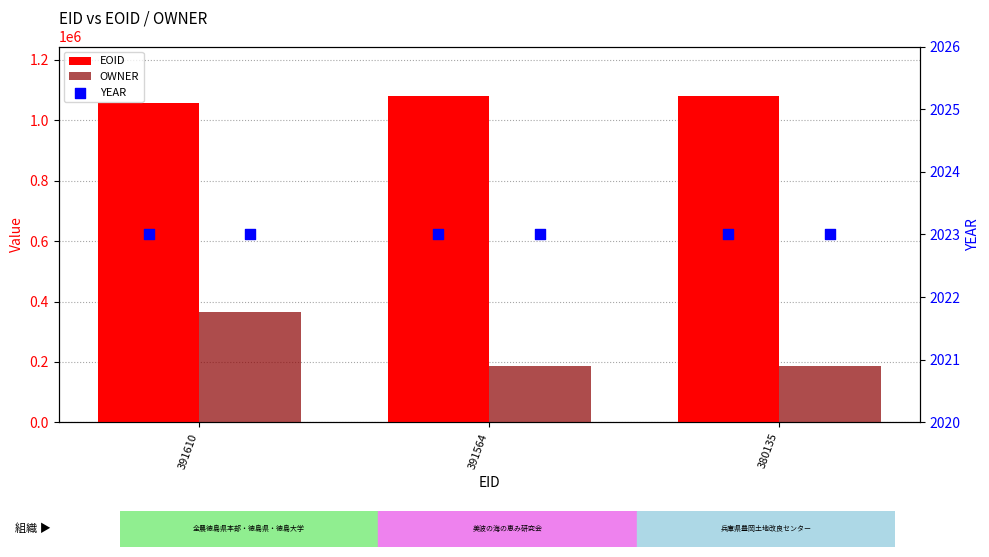

At which category is the sum across all series the highest?

391610